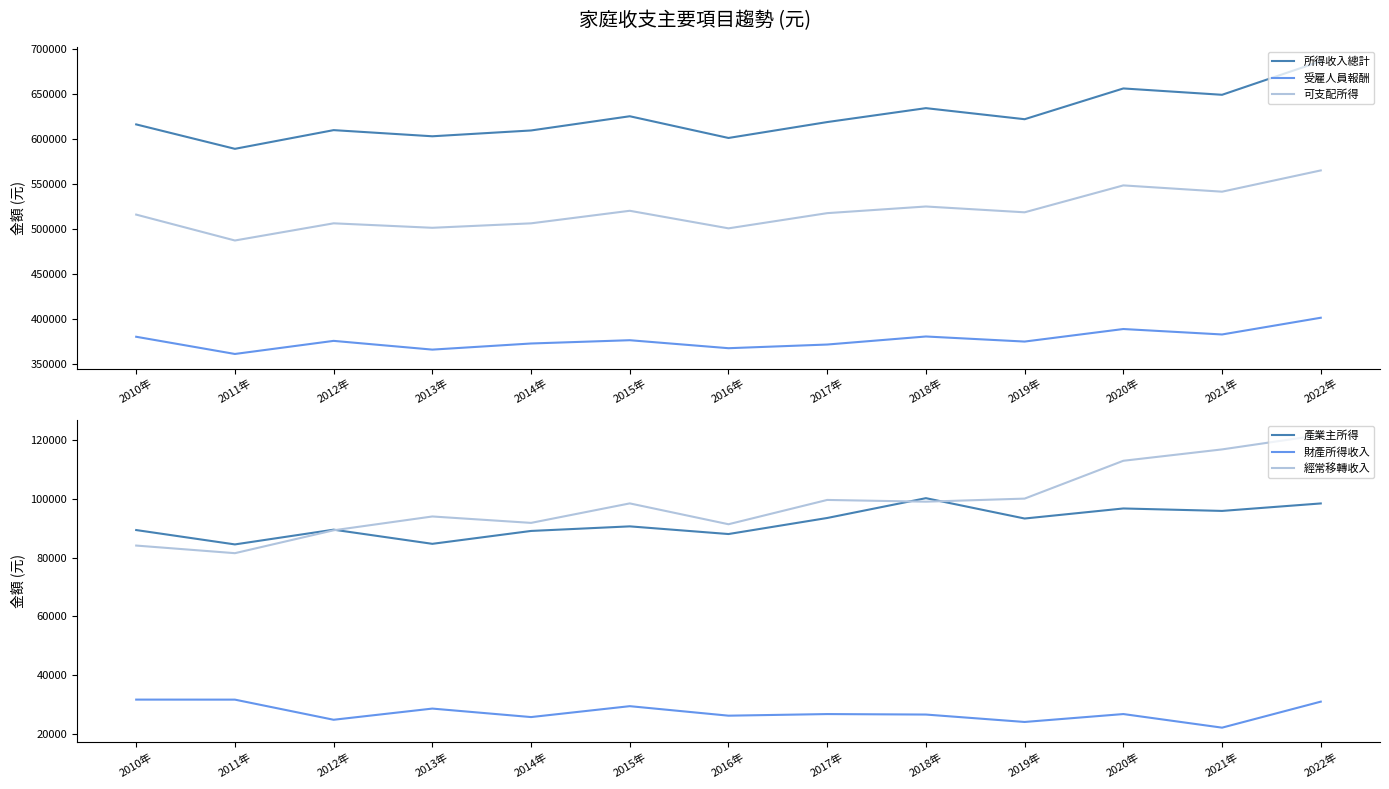

What is the lowest value of the 所得收入總計 series?

589309